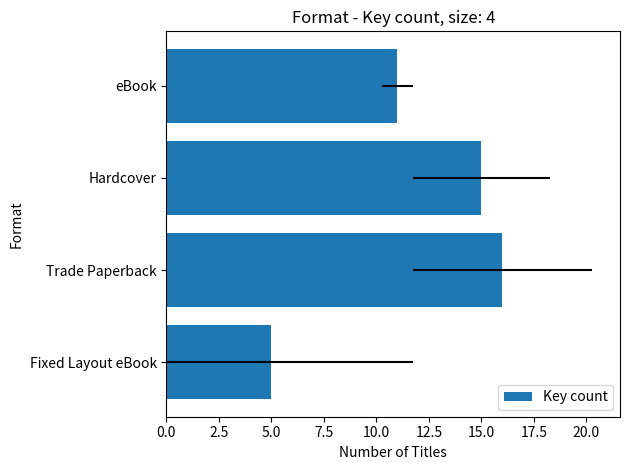

What is the sum of the values at eBook and Trade Paperback?

27